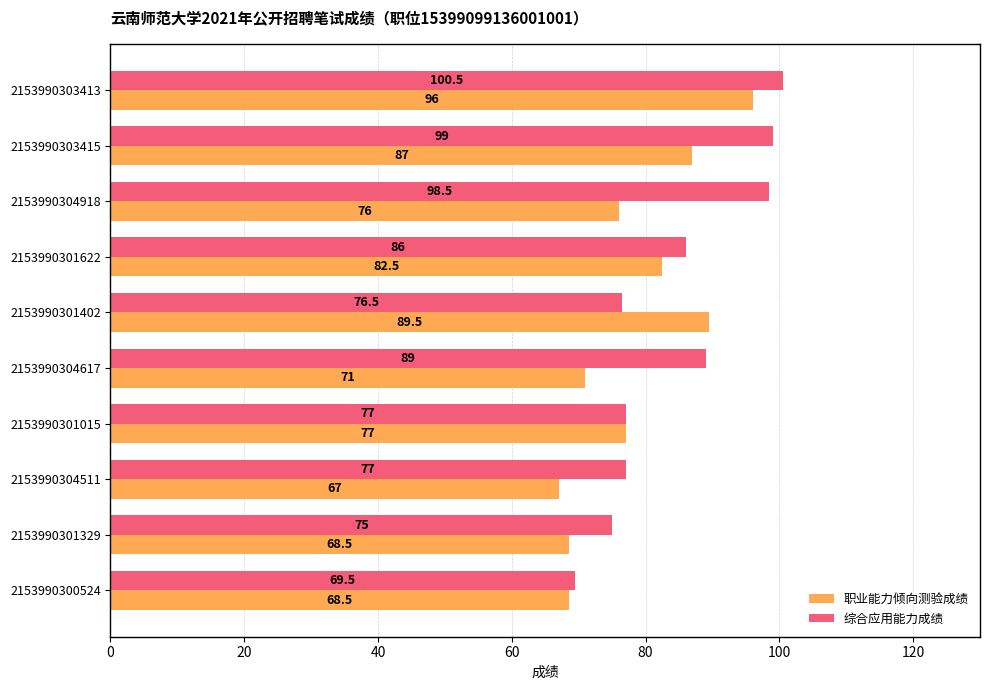

At which label does 职业能力倾向测验成绩 reach its peak?

2153990303413